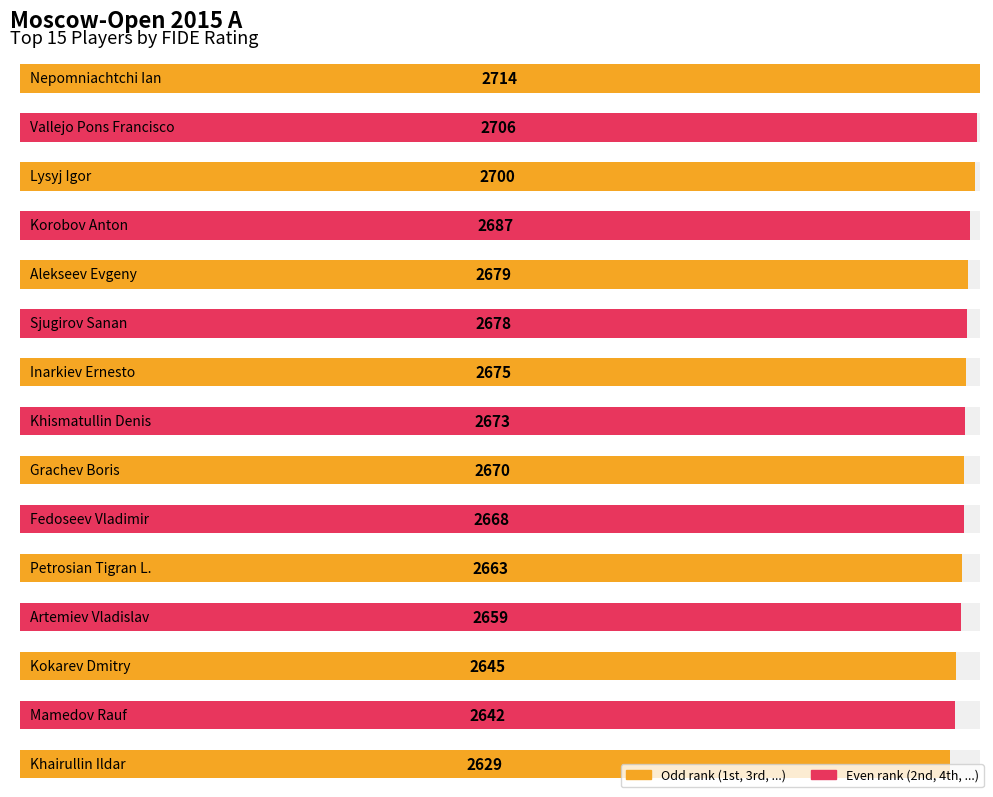

List the labels in order of value, smallest first.

Khairullin Ildar, Mamedov Rauf, Kokarev Dmitry, Artemiev Vladislav, Petrosian Tigran L., Fedoseev Vladimir, Grachev Boris, Khismatullin Denis, Inarkiev Ernesto, Sjugirov Sanan, Alekseev Evgeny, Korobov Anton, Lysyj Igor, Vallejo Pons Francisco, Nepomniachtchi Ian